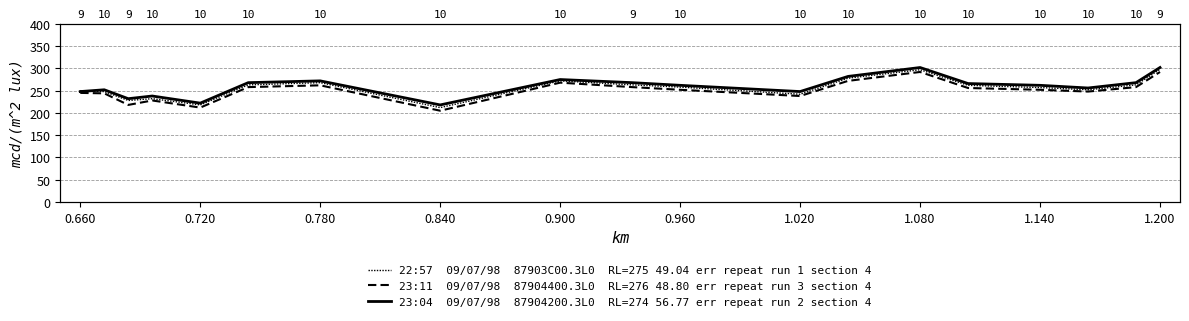

List the series in order of their peak value, highest first.

23:04  09/07/98  87904200.3L0  RL=274 56.77 err repeat run 2 section 4, 22:57  09/07/98  87903C00.3L0  RL=275 49.04 err repeat run 1 section 4, 23:11  09/07/98  87904400.3L0  RL=276 48.80 err repeat run 3 section 4